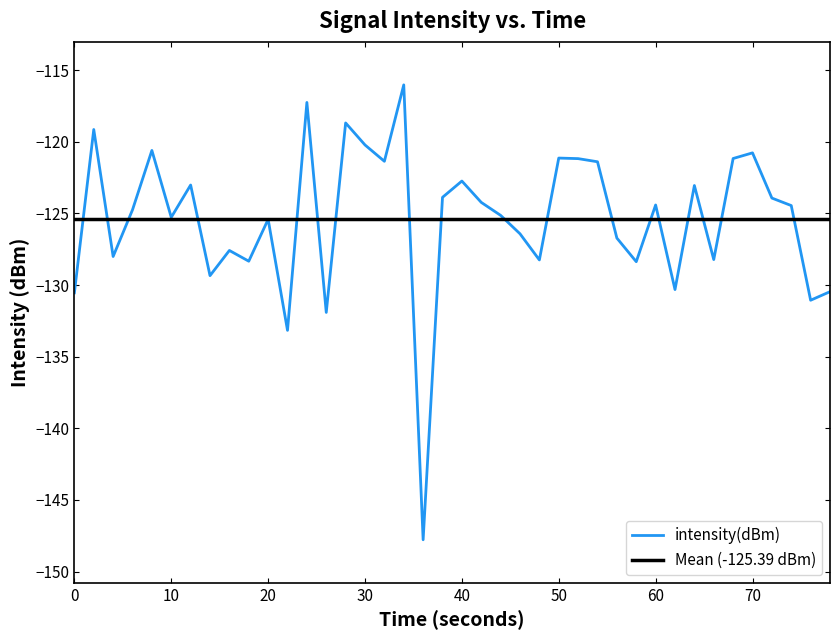

What is the lowest value of the intensity(dBm) series?

-147.8